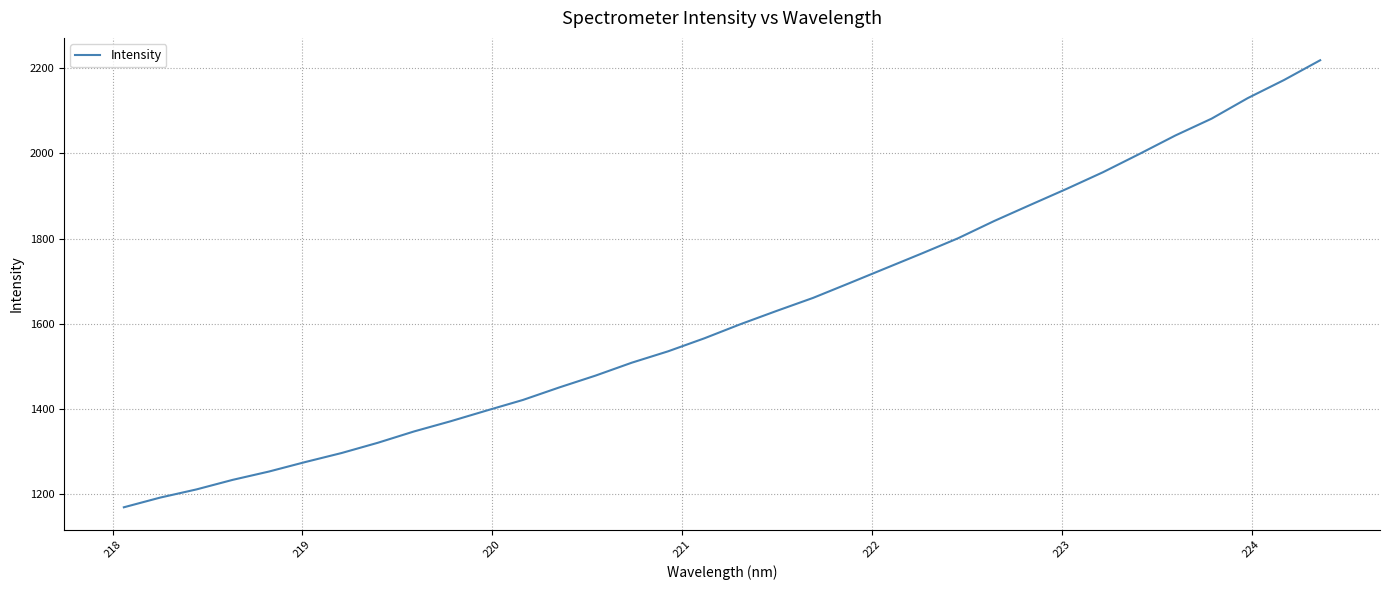

Reading right to left, list all the values displayed in this chart.

2218.0	2171.6	2129.3	2081.1	2041.6	1998.0	1955.4	1916.5	1879.0	1841.2	1800.6	1765.0	1730.2	1695.3	1660.8	1630.5	1599.3	1566.0	1535.6	1509.0	1478.7	1450.9	1421.6	1396.8	1371.5	1347.8	1321.2	1297.2	1276.0	1253.8	1234.3	1211.8	1192.6	1169.9